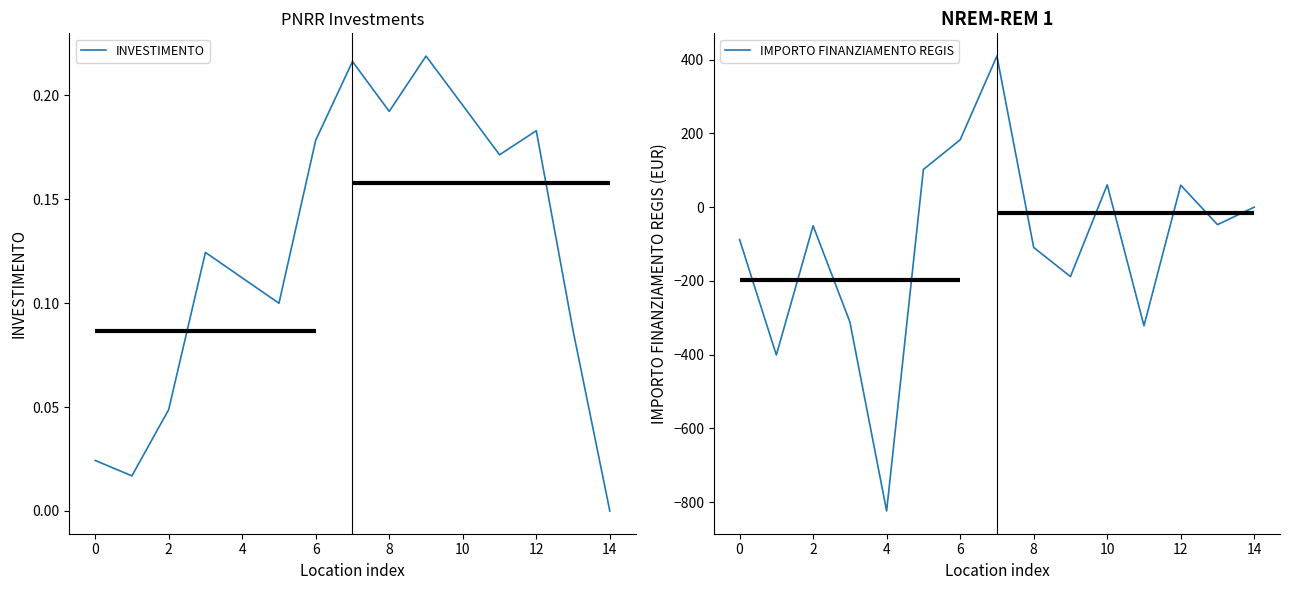

Count the number of categories in the chart.

15